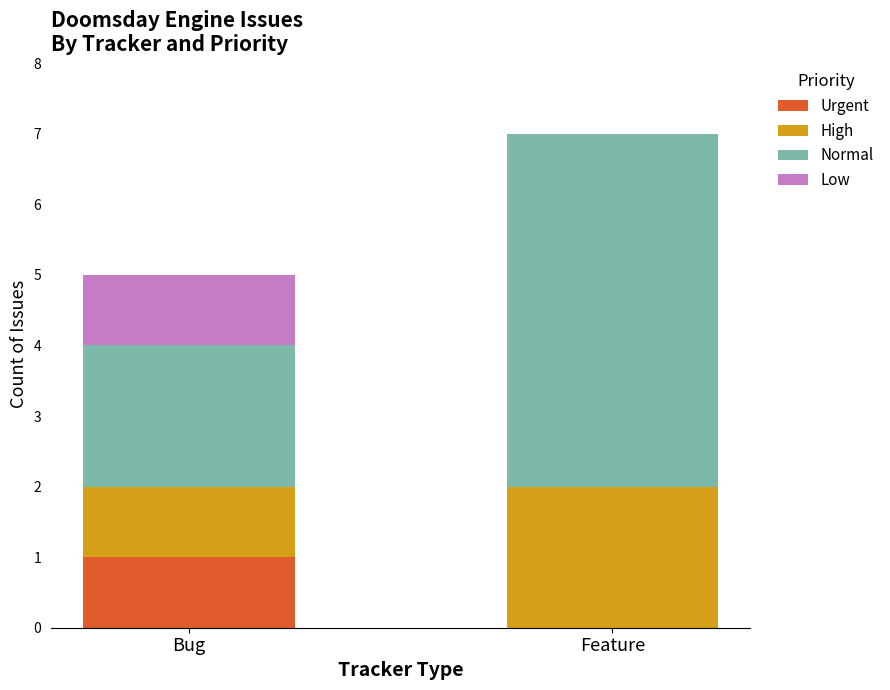

True or false: Urgent has a value of 1 at Bug.

True